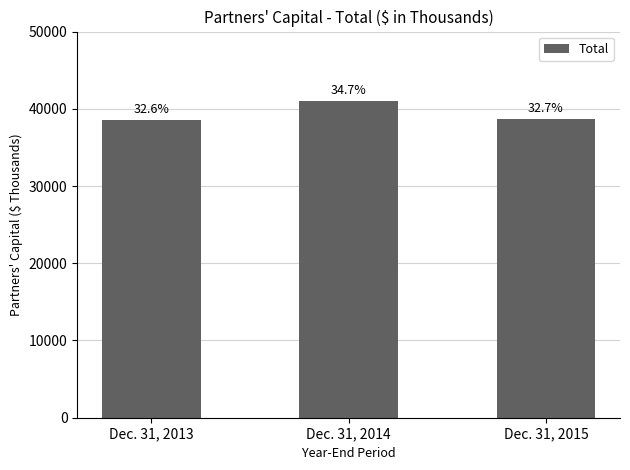

Are the bars horizontal?

No